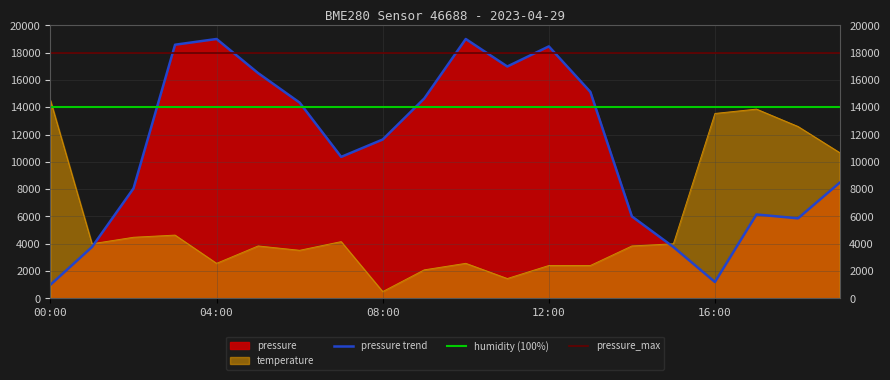

Is it true that pressure equals 1982.9 at 16:00?

False